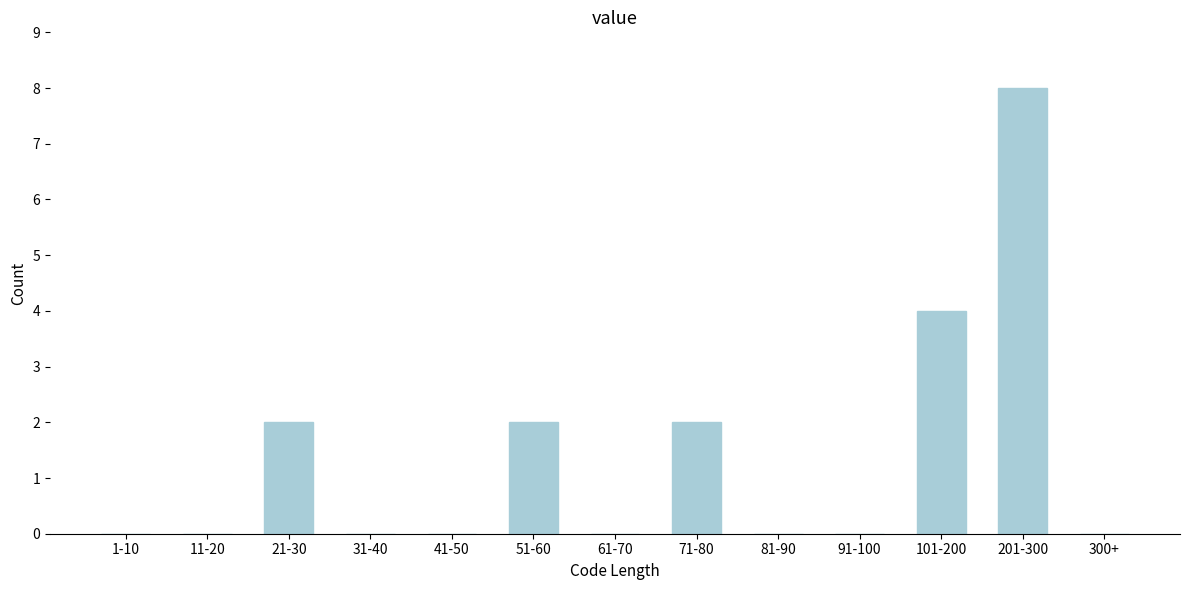

Reading right to left, list all the values displayed in this chart.

300+=0	201-300=8	101-200=4	91-100=0	81-90=0	71-80=2	61-70=0	51-60=2	41-50=0	31-40=0	21-30=2	11-20=0	1-10=0